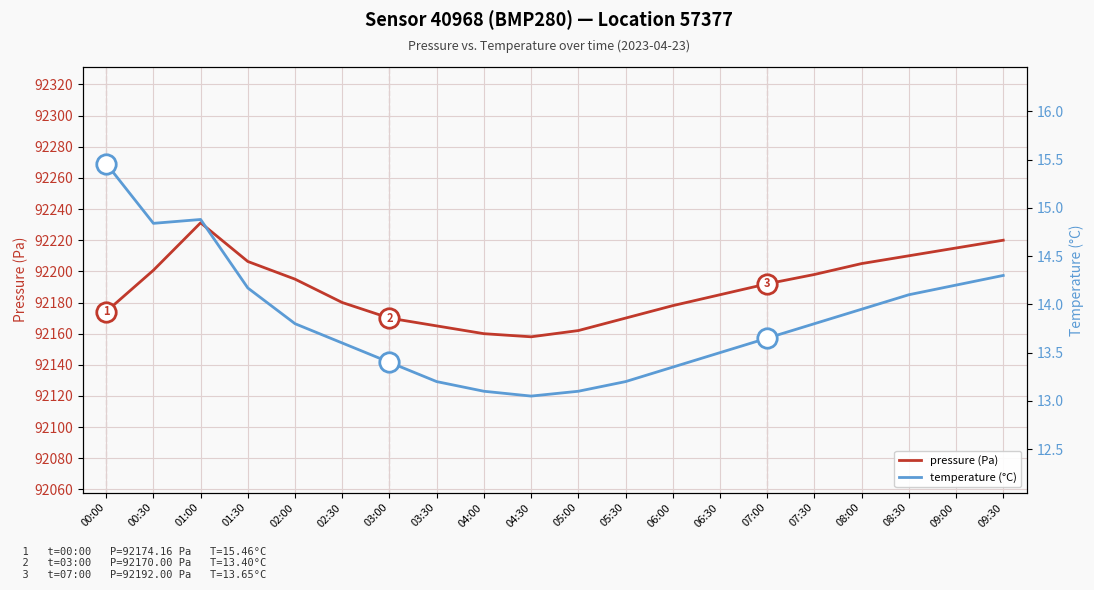

Which has a higher value, 02:30 or 05:00?

02:30